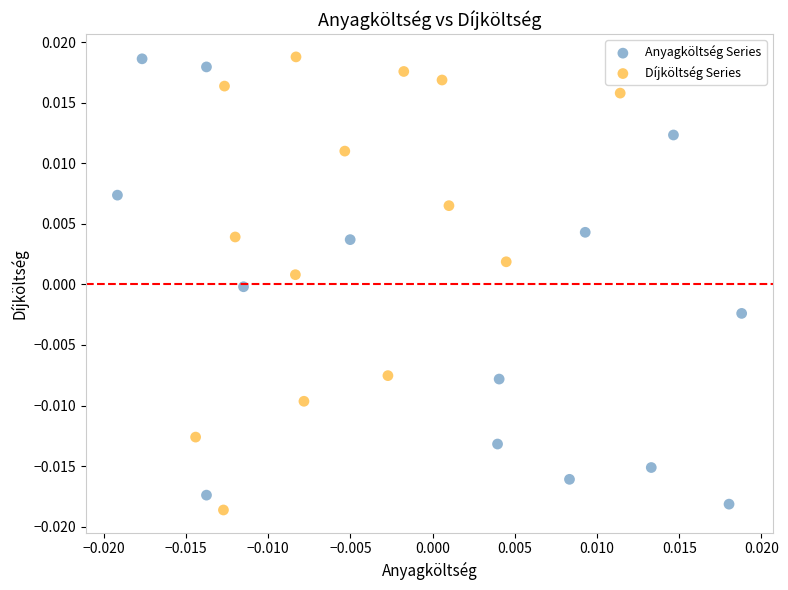

Which series reaches the minimum Y coordinate?

Díjköltség Series